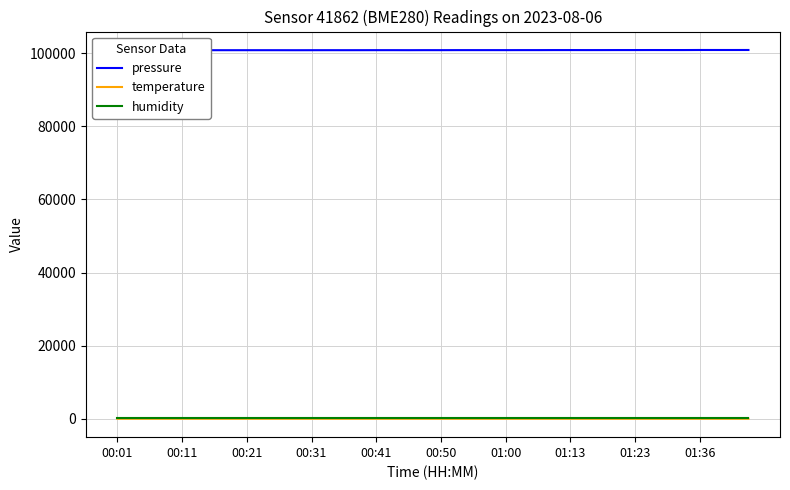

Which series has the largest total across all categories?

pressure